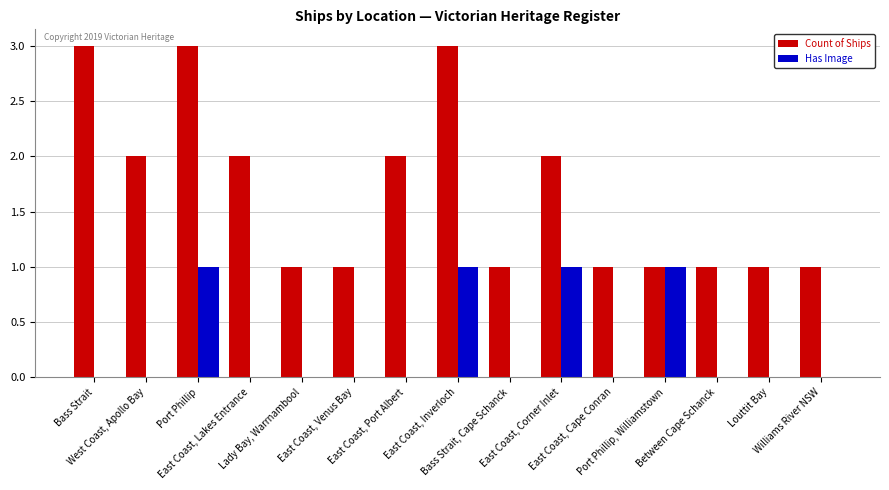

What is the maximum value shown in the chart?

3